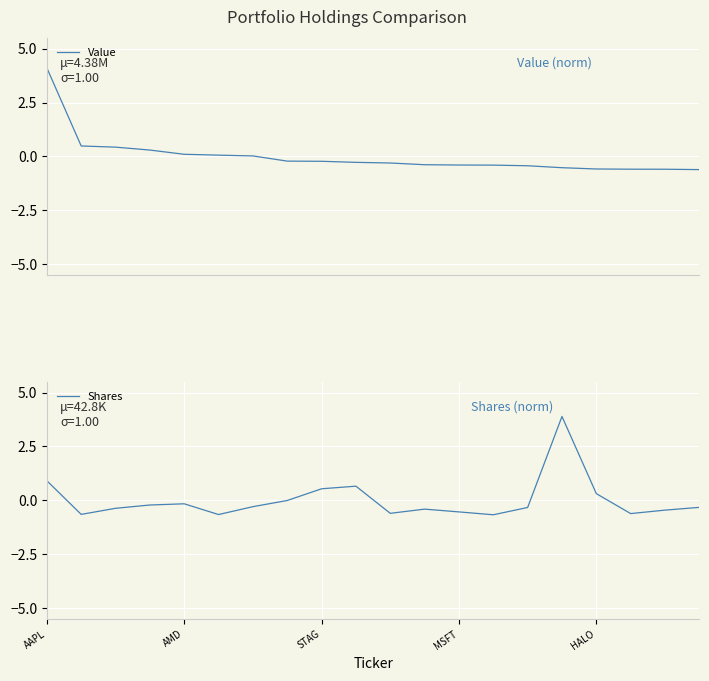

What value does the Shares series have at MSFT?

-0.5